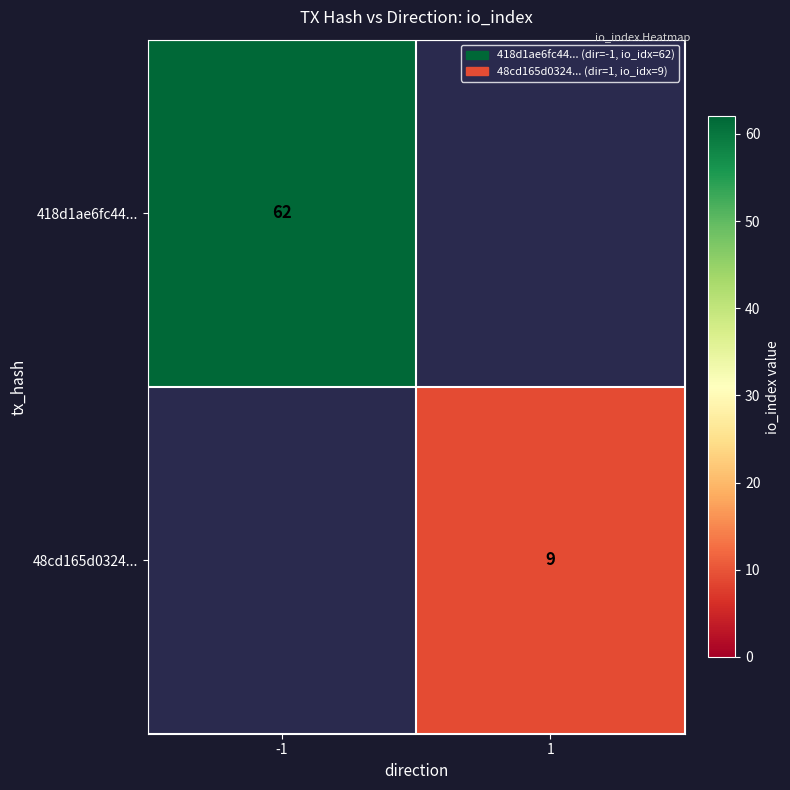

True or false: 418d1ae6fc44... has a value of 86 at -1.

False